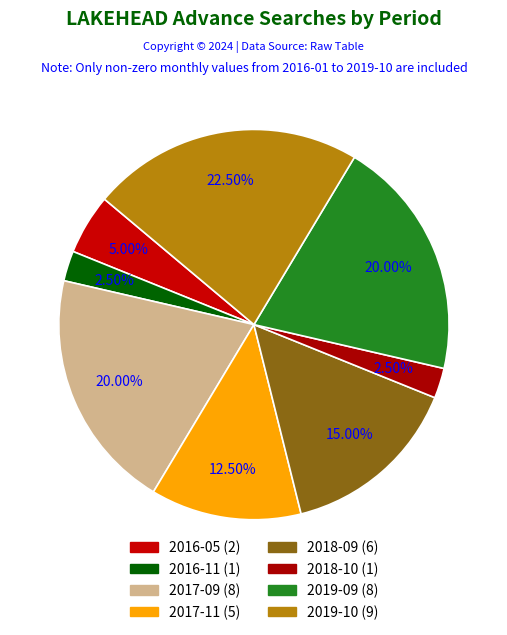

What is the change in value from 2018-09 to 2018-10?

-5